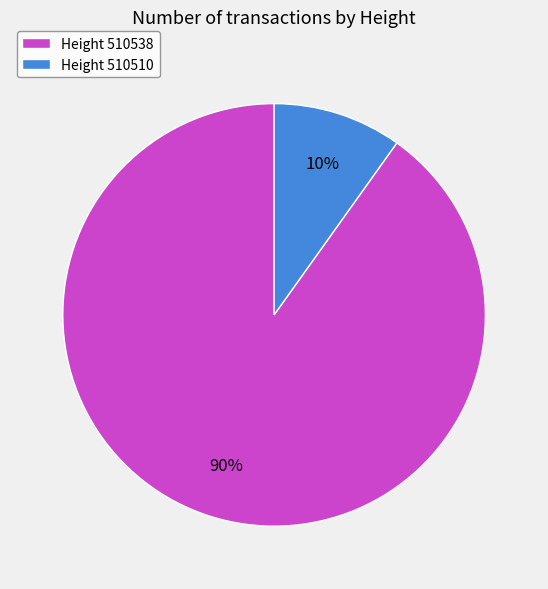

How many segments does this pie chart have?

2